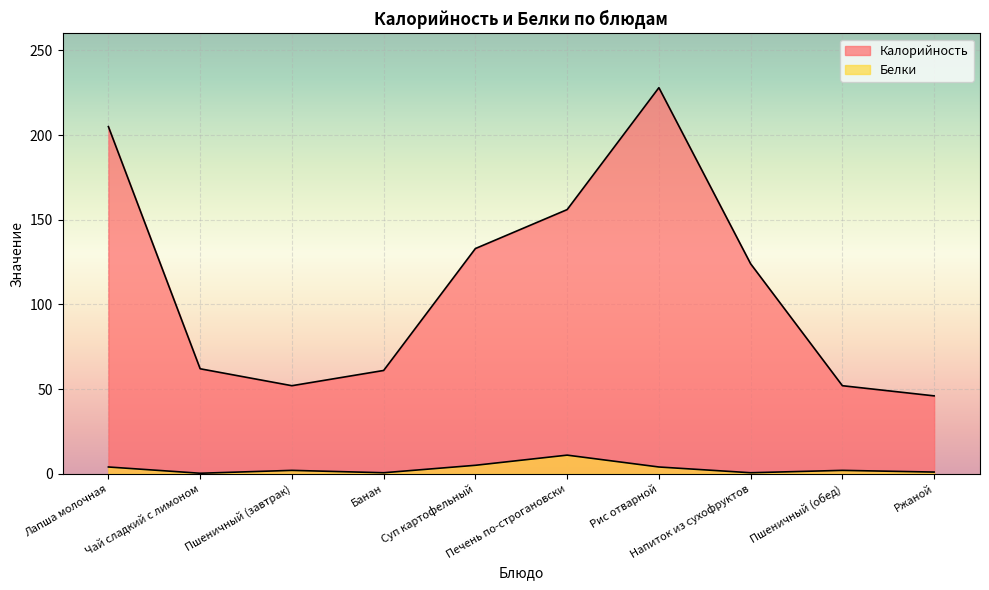

Is the value of Калорийность at Напиток из сухофруктов greater than the value of Белки at Чай сладкий с лимоном?

Yes